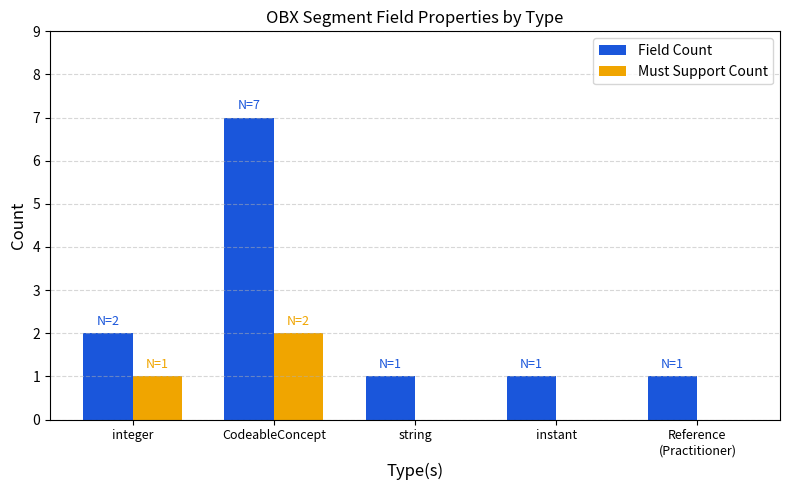

Is it true that Must Support Count equals 1 at string?

False